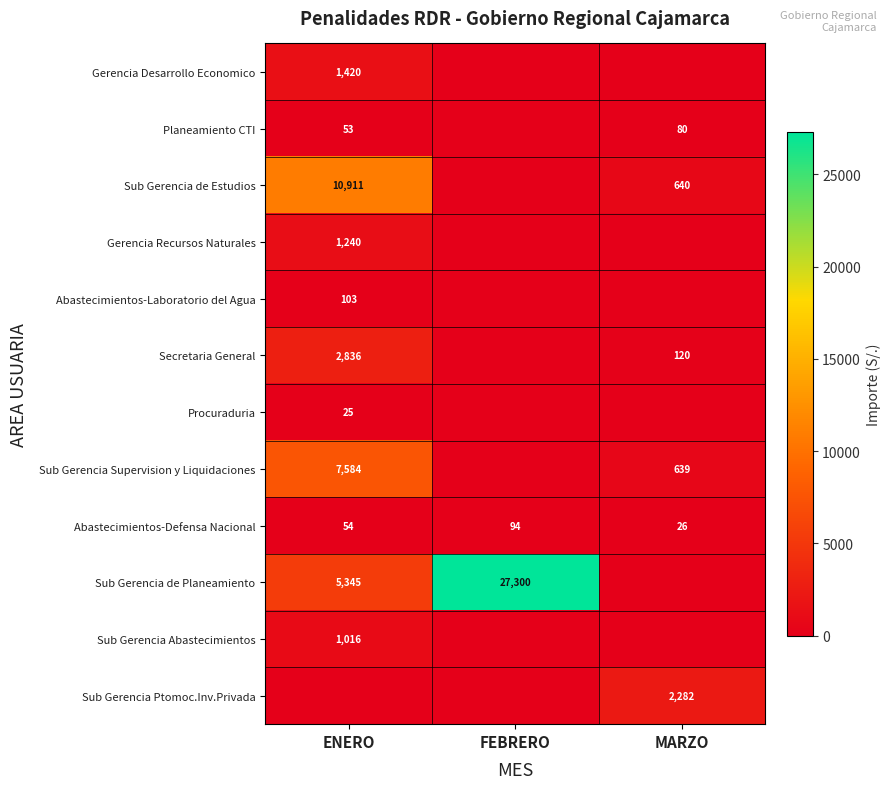

What is the minimum value for Abastecimientos-Defensa Nacional?

26